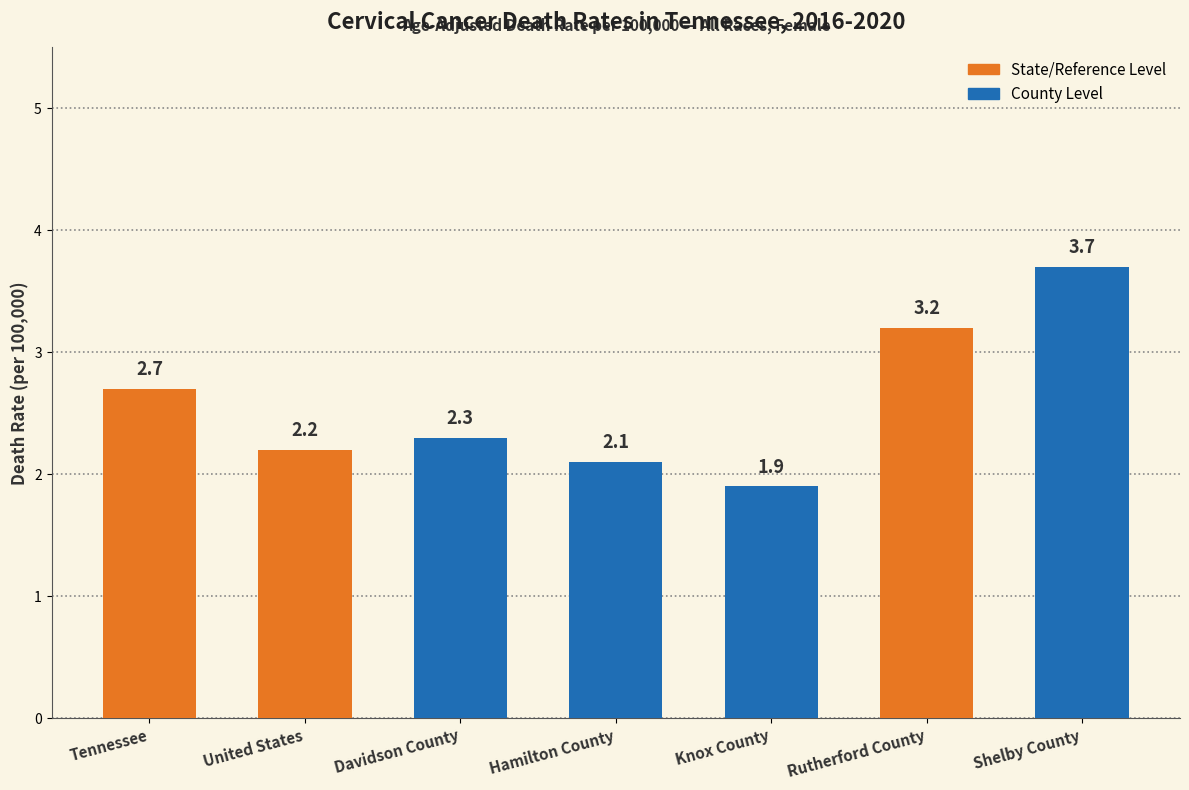

True or false: the data shows 3.0 at United States.

False